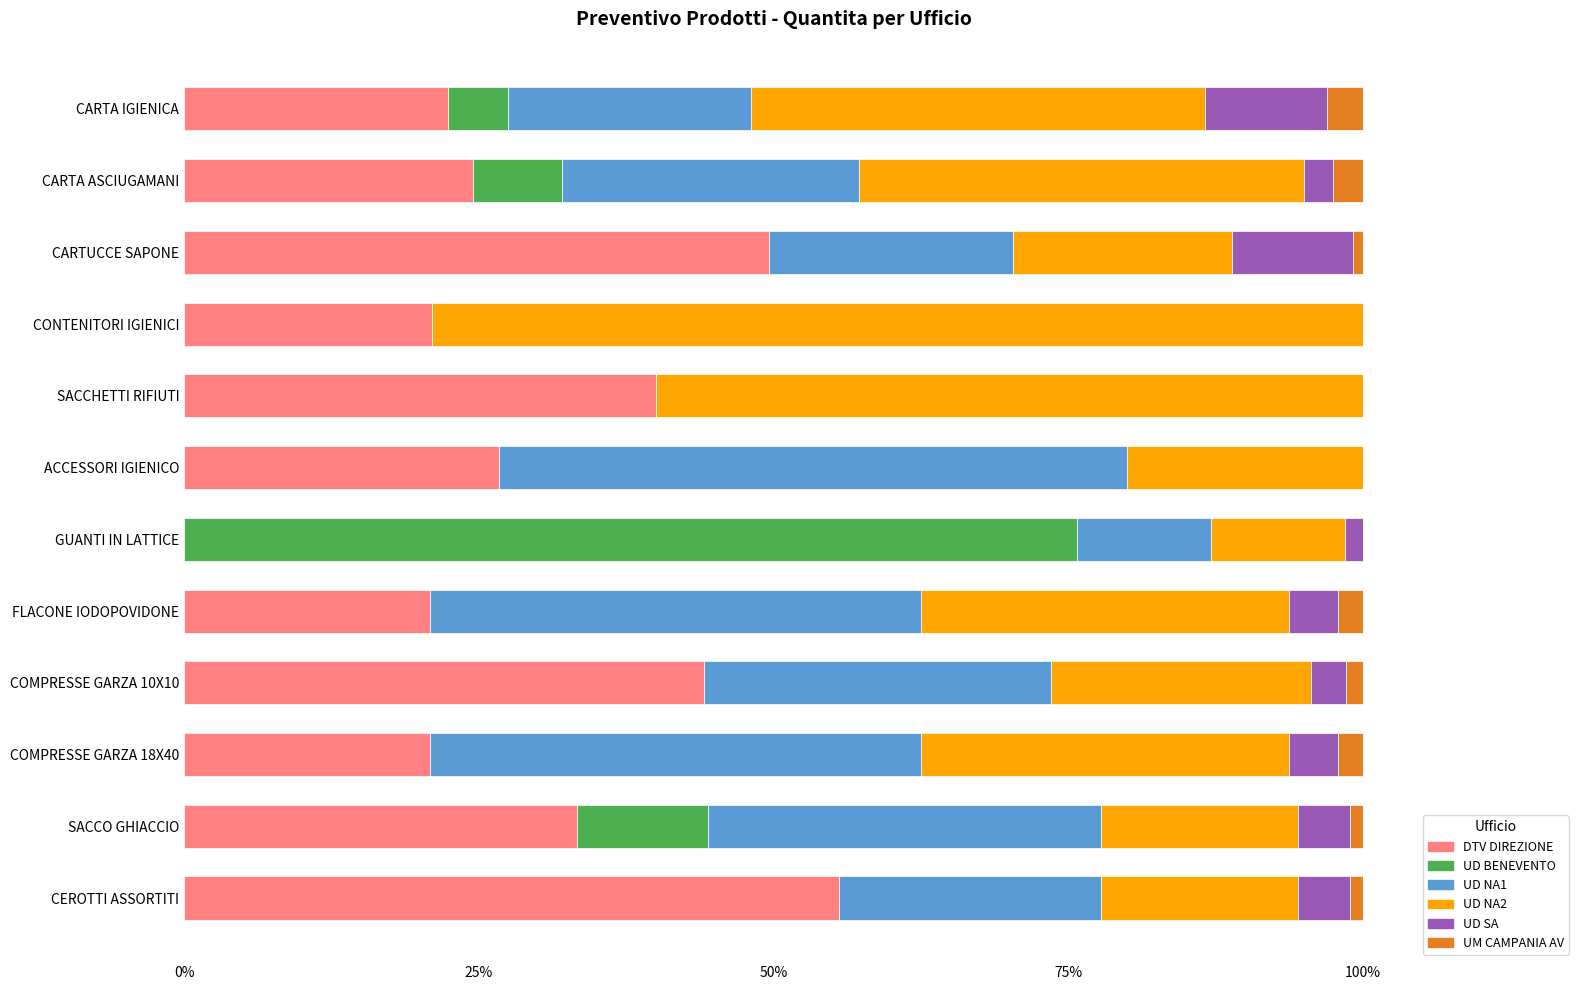

What is the total value across all series at COMPRESSE GARZA 18X40?

100.0